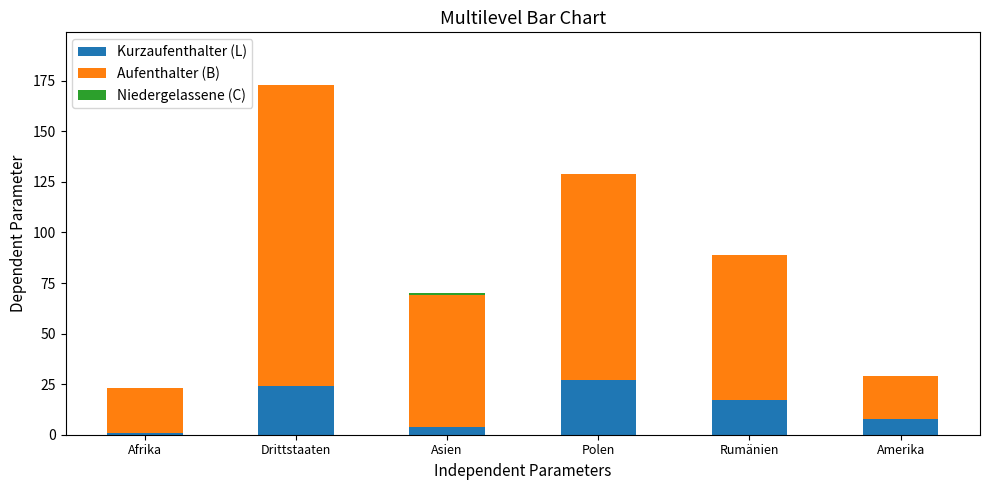

What is the maximum value for Kurzaufenthalter (L)?

27